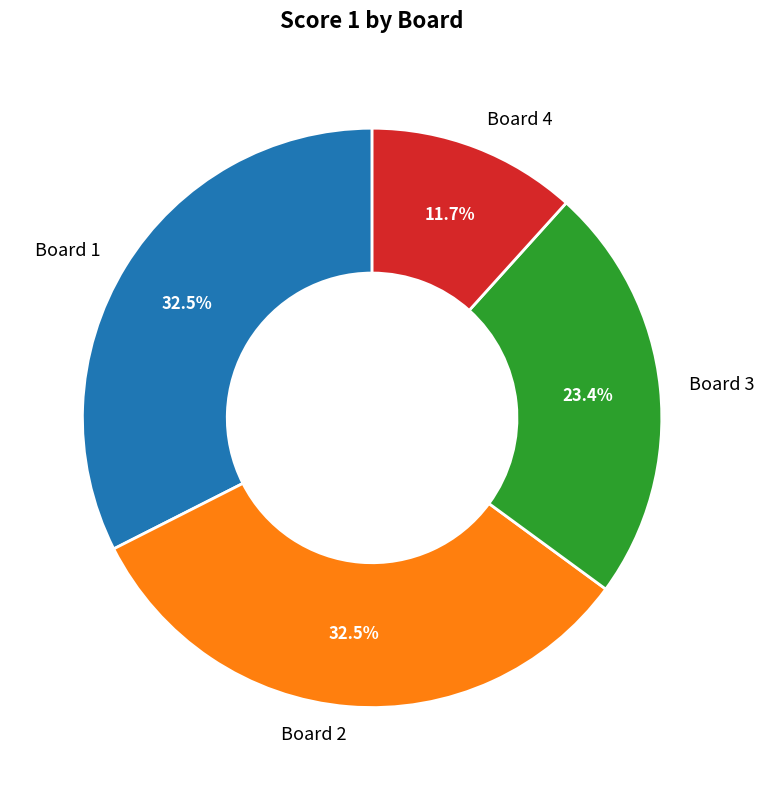

The Board 1 slice represents 18% of the pie. True or false?

False